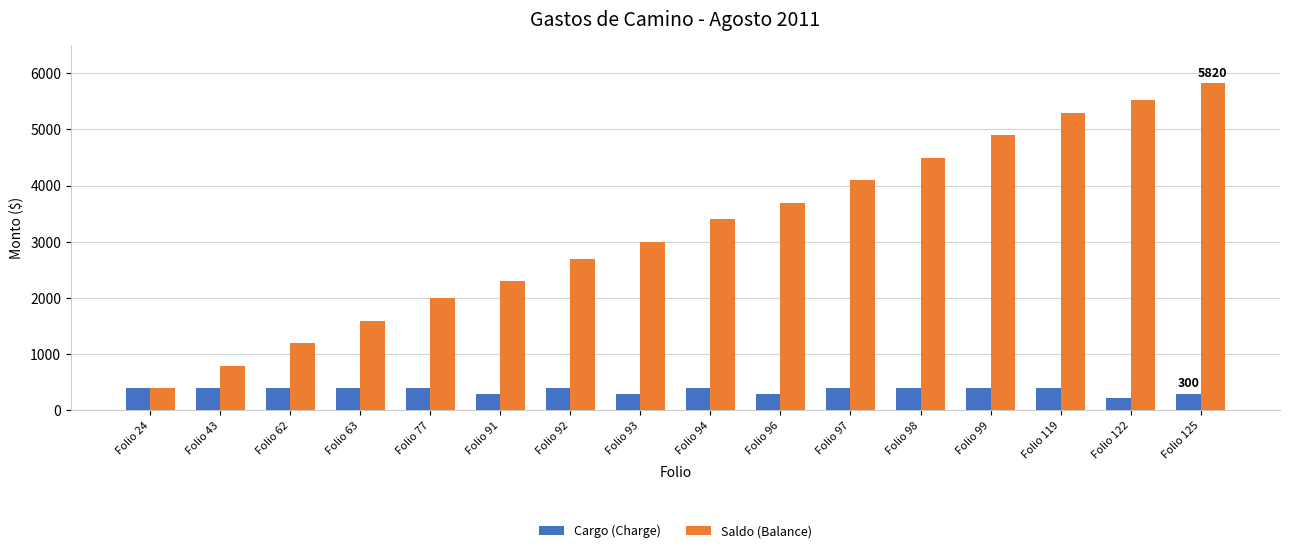

What is the difference between the highest and lowest values at Folio 98?

4100